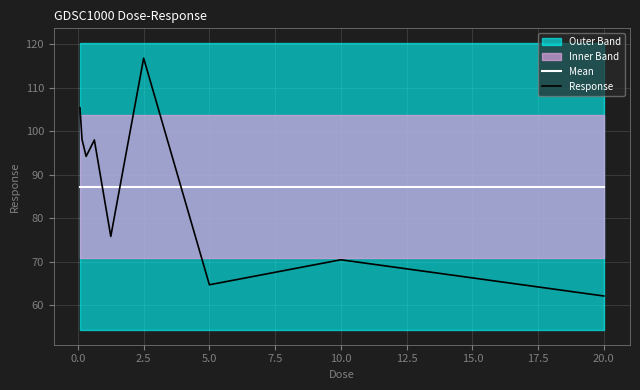

Does the chart display data point markers on the line(s)?

No